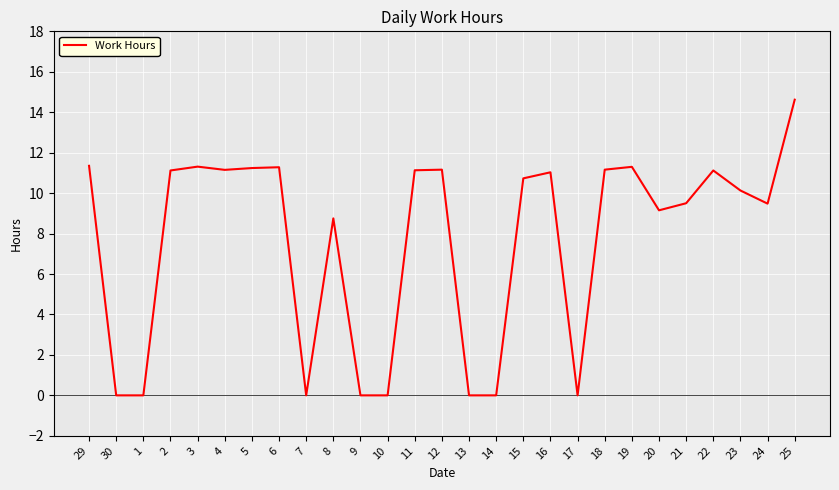

True or false: the data shows 11.2 at 5.

True